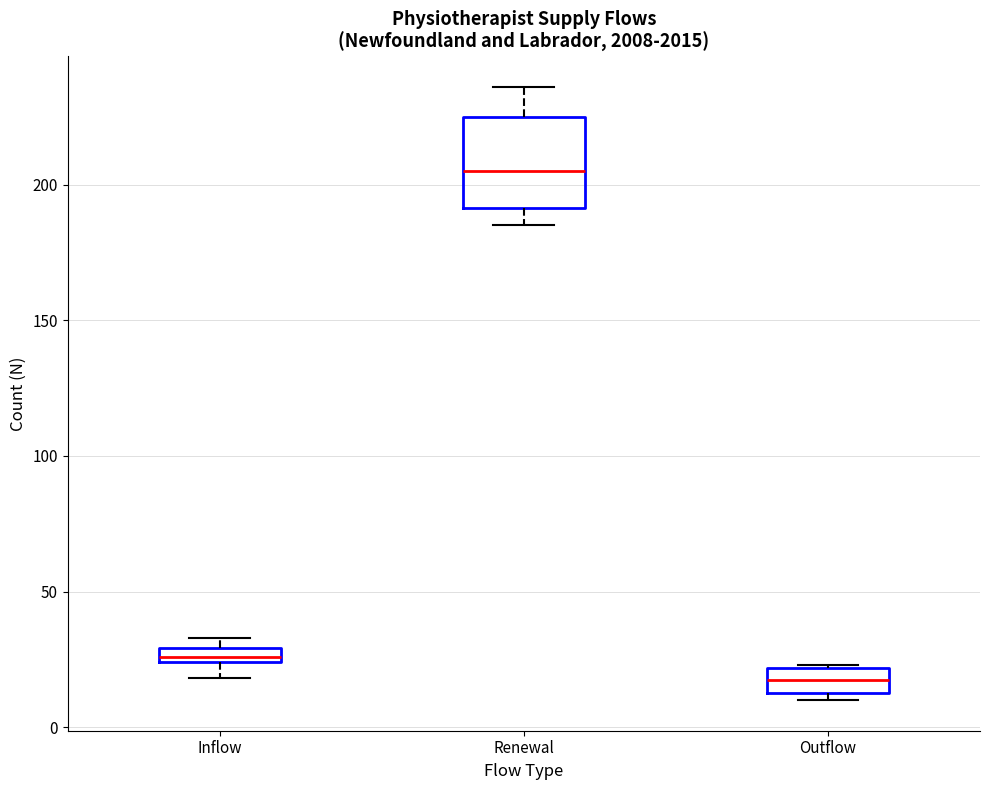

Which box has the highest median line?

Renewal